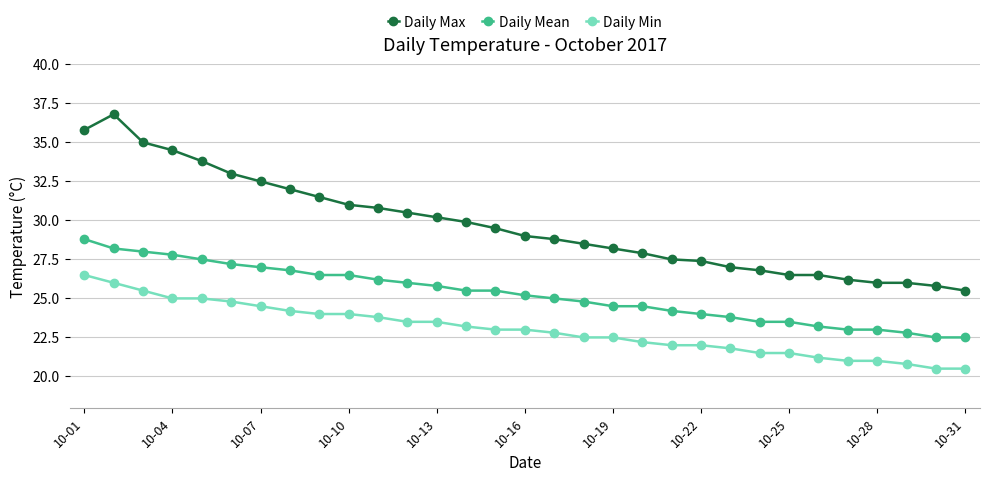

True or false: Daily Min and Daily Mean intersect in this chart.

False